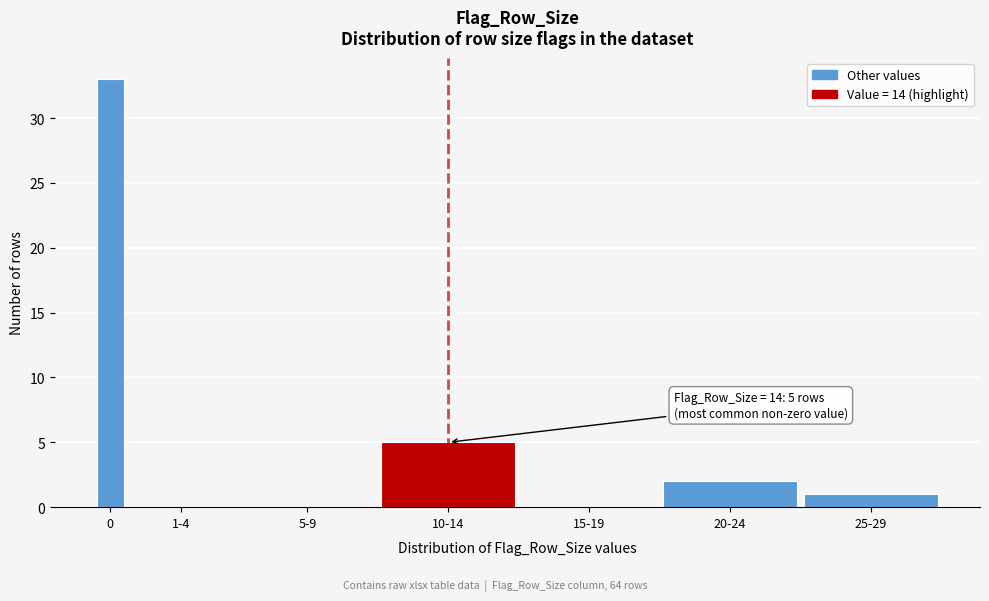

Reading right to left, transcribe all the data shown in this chart.

25-29=1	20-24=2	15-19=0	10-14=5	5-9=0	1-4=0	0=33